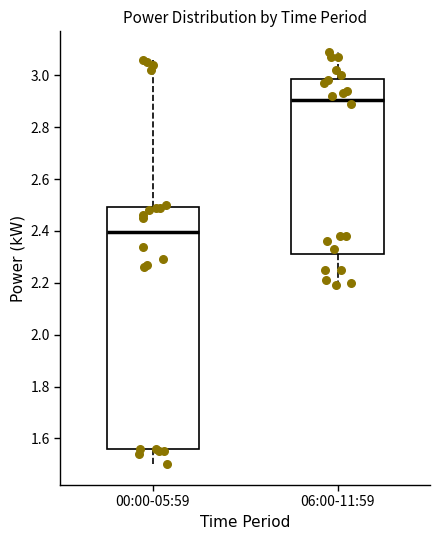

Reading left to right, transcribe this box plot: for each box, give where its median line is, the range the box spans, and where its two whiskers end, as read against the y-axis. The values are not printed on the chart, so give them approximately, as read against the axis.

00:00-05:59: median 2.40, box 1.56 to 2.50, whiskers 1.50 to 3.06
06:00-11:59: median 2.90, box 2.32 to 2.98, whiskers 2.20 to 3.10